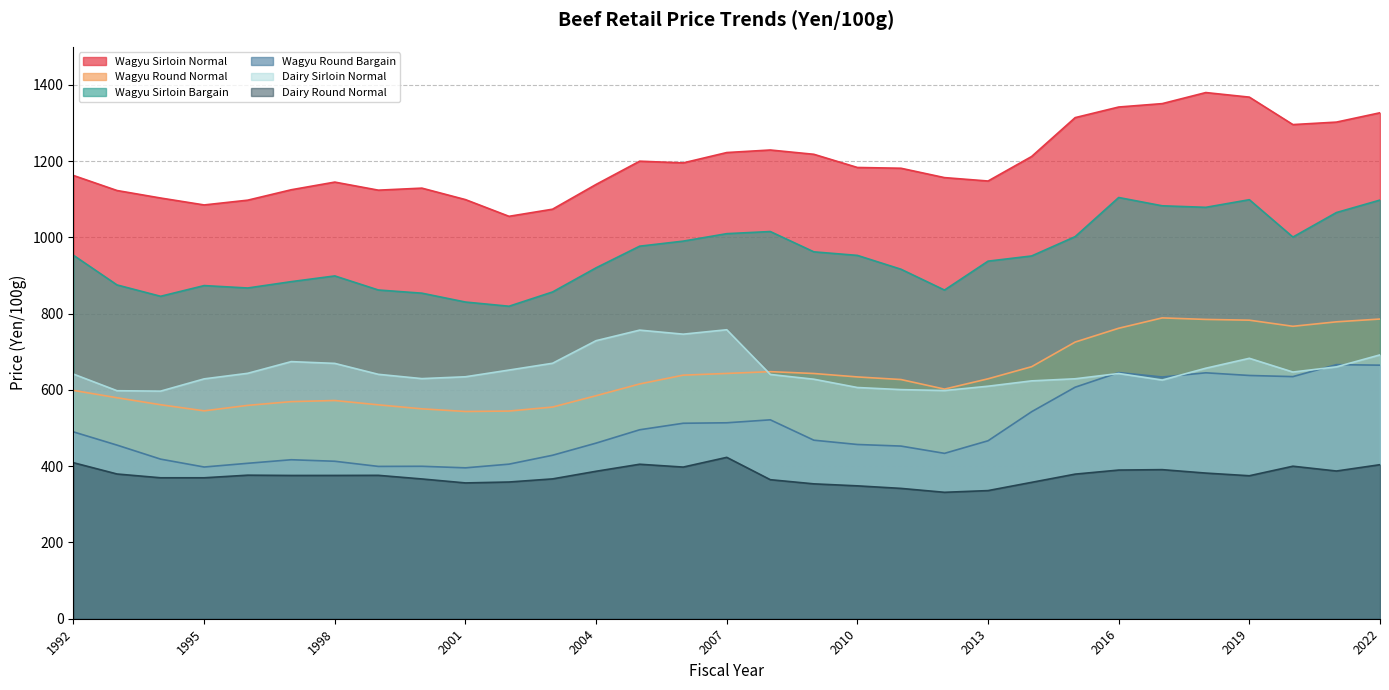

At which category is the sum across all series the highest?

2022